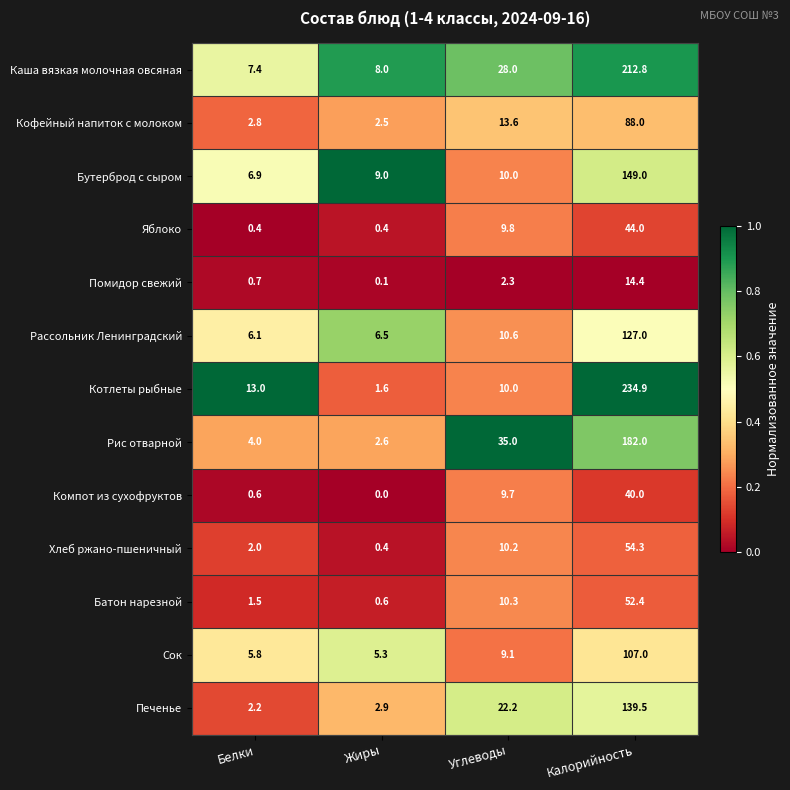

What is the difference between the second highest and second lowest values in the Кофейный напиток с молоком series?

10.8